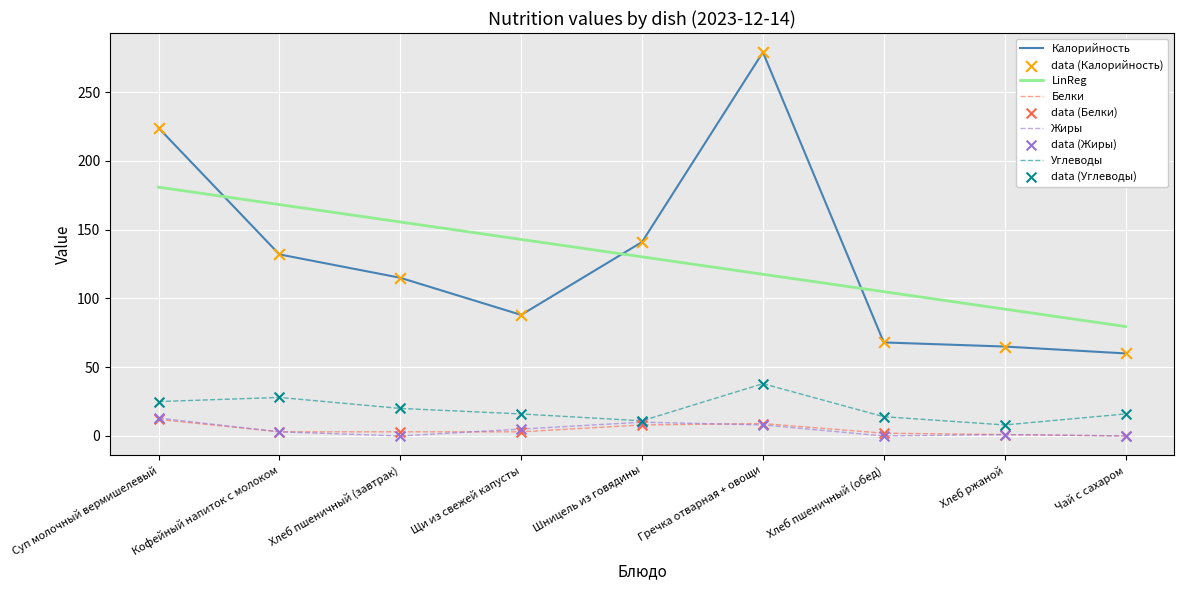

What is the total value across all series at Шницель из говядины?

300.2